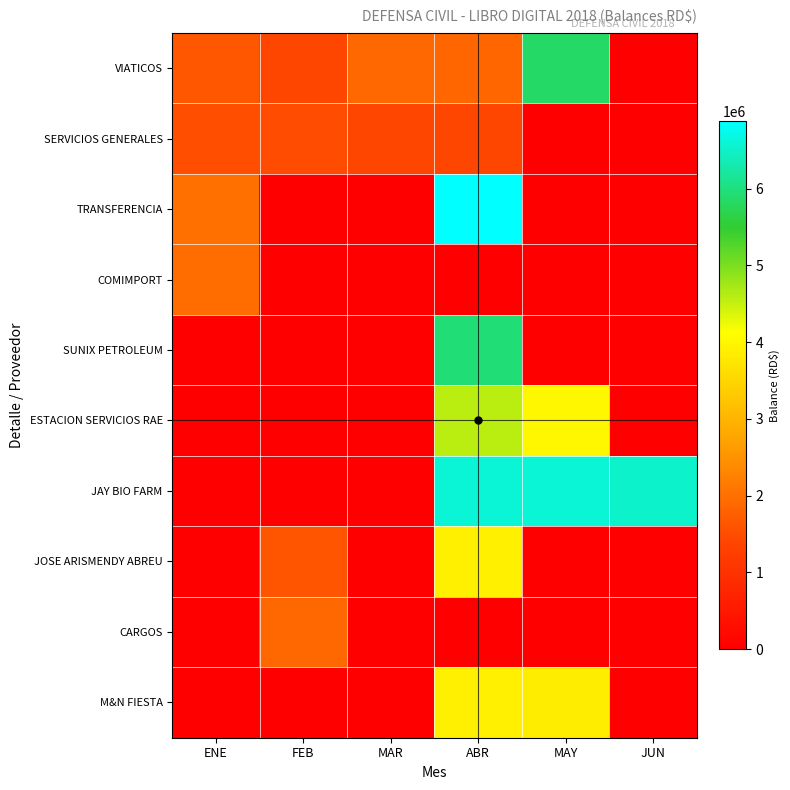

What is the total value across all series at ENE?

7101472.6